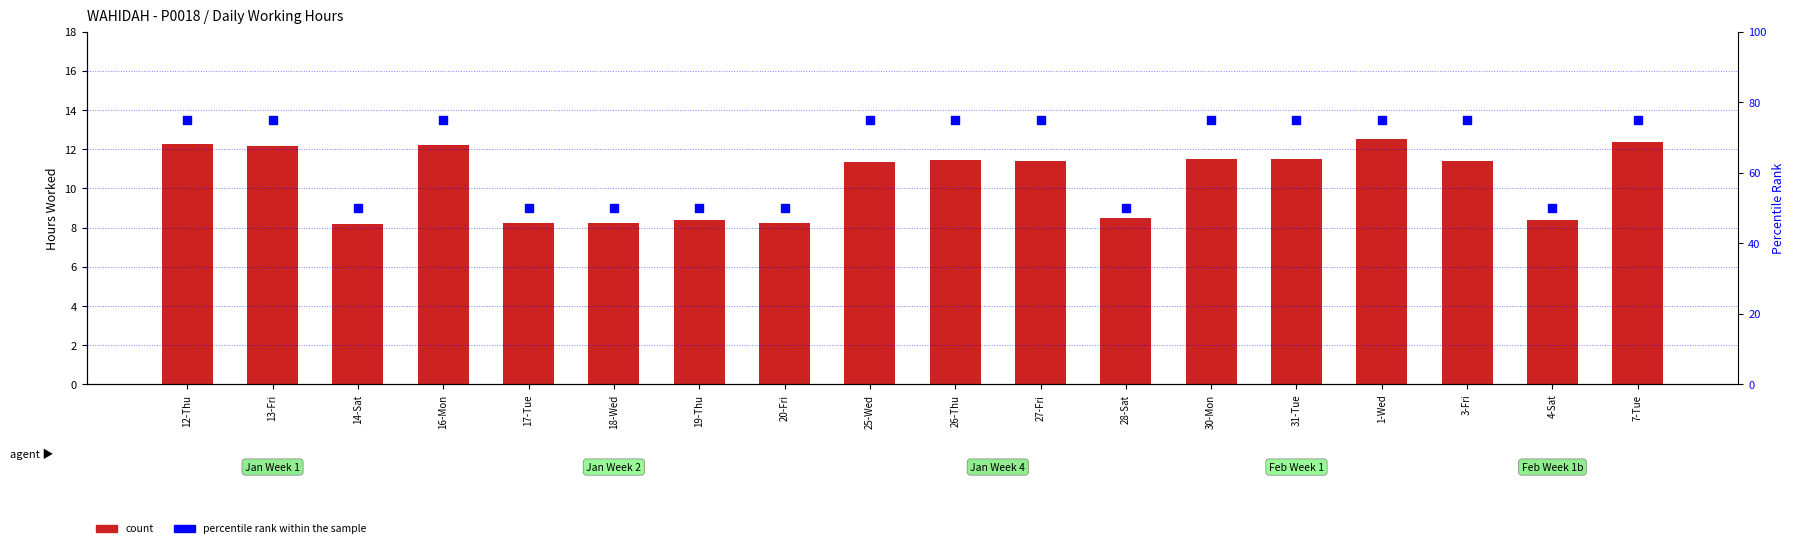

Which series reaches the maximum Y coordinate?

percentile rank within the sample